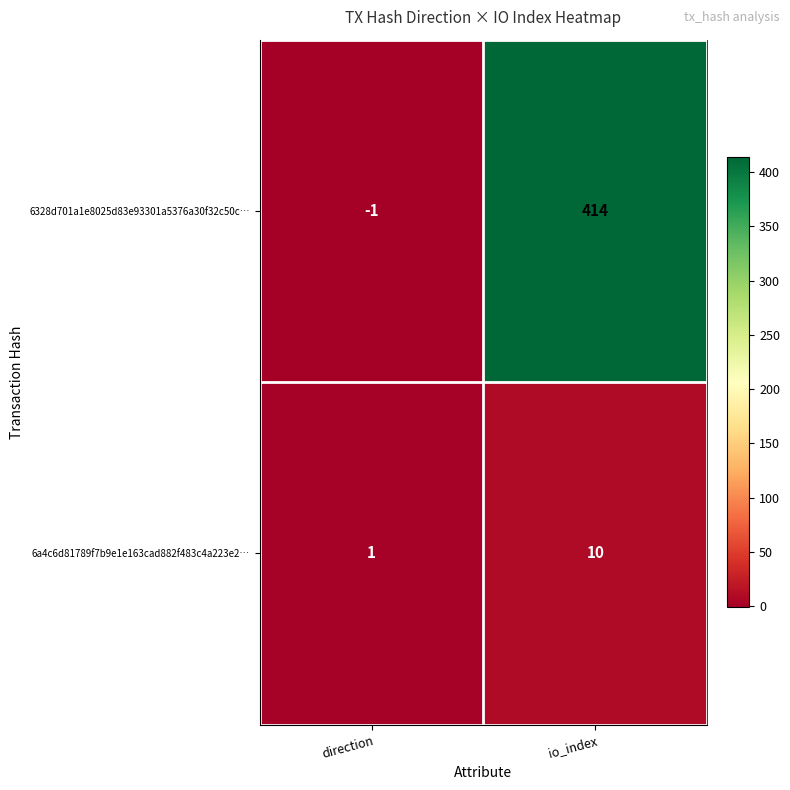

True or false: 6328d701a1e8025d83e93301a5376a30f32c50c… has a value of 0 at direction.

False